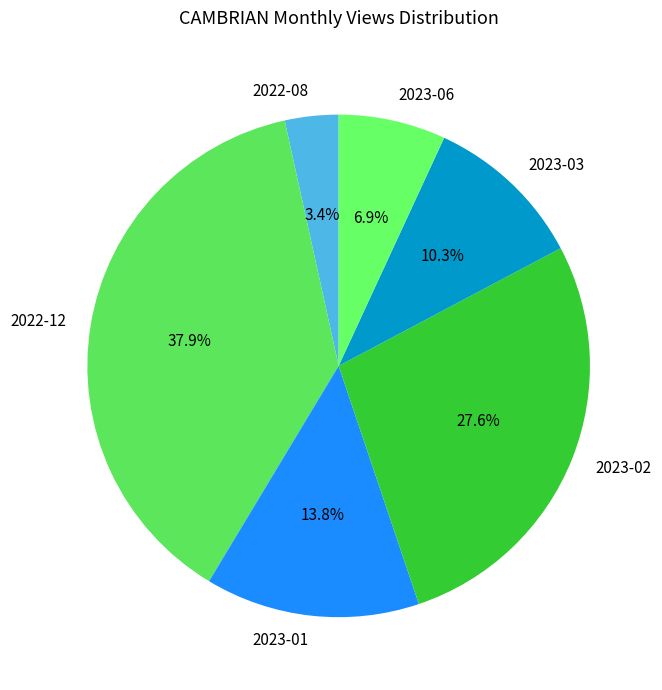

To the nearest percent, what is the combined percentage of 2023-03 and 2022-08?

14%